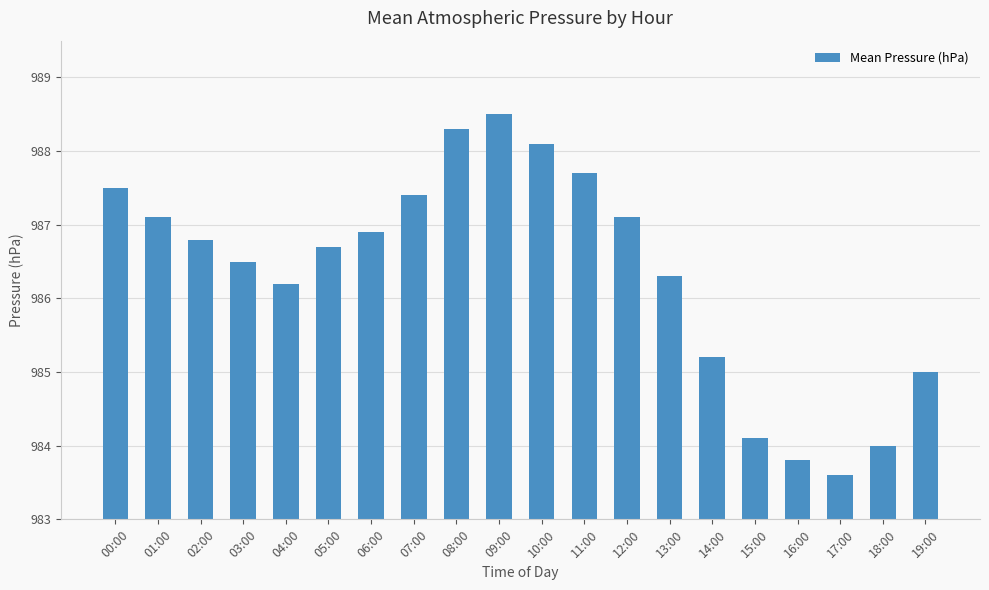

What is the ratio of the value at 12:00 to the value at 07:00?

1.0